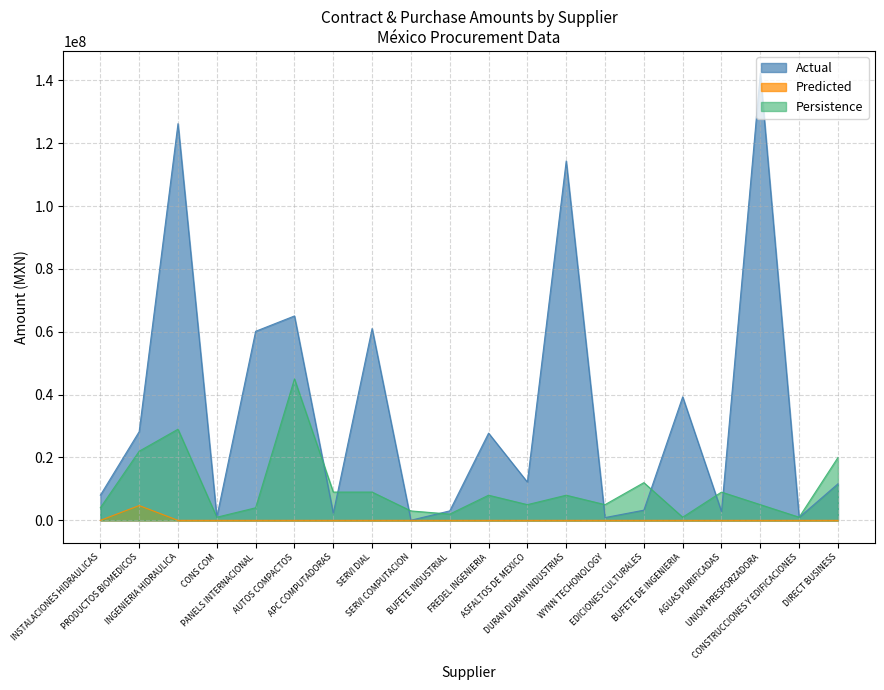

Reading right to left, transcribe all the data shown in this chart.

Actual: DIRECT BUSINESS=11625165.1	CONSTRUCCIONES Y EDIFICACIONES=935877.0	UNION PRESFORZADORA=142243694.1	AGUAS PURIFICADAS=2799126.0	BUFETE DE INGENIERIA=39302988.6	EDICIONES CULTURALES=3240875.5	WYNN TECHONOLOGY=886394.2	DURAN DURAN INDUSTRIAS=114340484.1	ASFALTOS DE MEXICO=12169718.8	FREDEL INGENIERIA=27747268.6	BUFETE INDUSTRIAL=3020344.6	SERVI COMPUTACION=36724.0	SERVI DIAL=61032814.9	APC COMPUTADORAS=2250593.3	AUTOS COMPACTOS=65035735.0	PANELS INTERNACIONAL=60156966.8	CONS COM=1055132.0	INGENIERIA HIDRAULICA=126224500.5	PRODUCTOS BIOMEDICOS=28230030.5	INSTALACIONES HIDRAULICAS=8010268.8
Predicted: DIRECT BUSINESS=0.0	CONSTRUCCIONES Y EDIFICACIONES=0.0	UNION PRESFORZADORA=0.0	AGUAS PURIFICADAS=0.0	BUFETE DE INGENIERIA=0.0	EDICIONES CULTURALES=0.0	WYNN TECHONOLOGY=0.0	DURAN DURAN INDUSTRIAS=0.0	ASFALTOS DE MEXICO=0.0	FREDEL INGENIERIA=0.0	BUFETE INDUSTRIAL=0.0	SERVI COMPUTACION=0.0	SERVI DIAL=0.0	APC COMPUTADORAS=0.0	AUTOS COMPACTOS=0.0	PANELS INTERNACIONAL=0.0	CONS COM=0.0	INGENIERIA HIDRAULICA=0.0	PRODUCTOS BIOMEDICOS=4709479.1	INSTALACIONES HIDRAULICAS=0.0
Persistence: DIRECT BUSINESS=20000000.0	CONSTRUCCIONES Y EDIFICACIONES=1000000.0	UNION PRESFORZADORA=5000000.0	AGUAS PURIFICADAS=9000000.0	BUFETE DE INGENIERIA=1000000.0	EDICIONES CULTURALES=12000000.0	WYNN TECHONOLOGY=5000000.0	DURAN DURAN INDUSTRIAS=8000000.0	ASFALTOS DE MEXICO=5000000.0	FREDEL INGENIERIA=8000000.0	BUFETE INDUSTRIAL=2000000.0	SERVI COMPUTACION=3000000.0	SERVI DIAL=9000000.0	APC COMPUTADORAS=9000000.0	AUTOS COMPACTOS=45000000.0	PANELS INTERNACIONAL=4000000.0	CONS COM=1000000.0	INGENIERIA HIDRAULICA=29000000.0	PRODUCTOS BIOMEDICOS=22000000.0	INSTALACIONES HIDRAULICAS=4000000.0